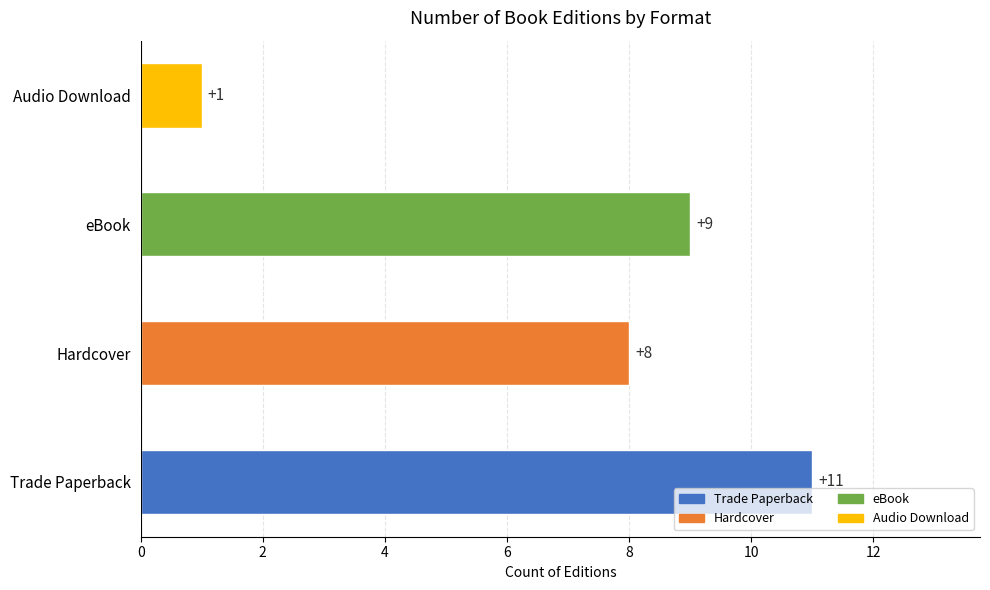

How many values are between 8 and 11?

3